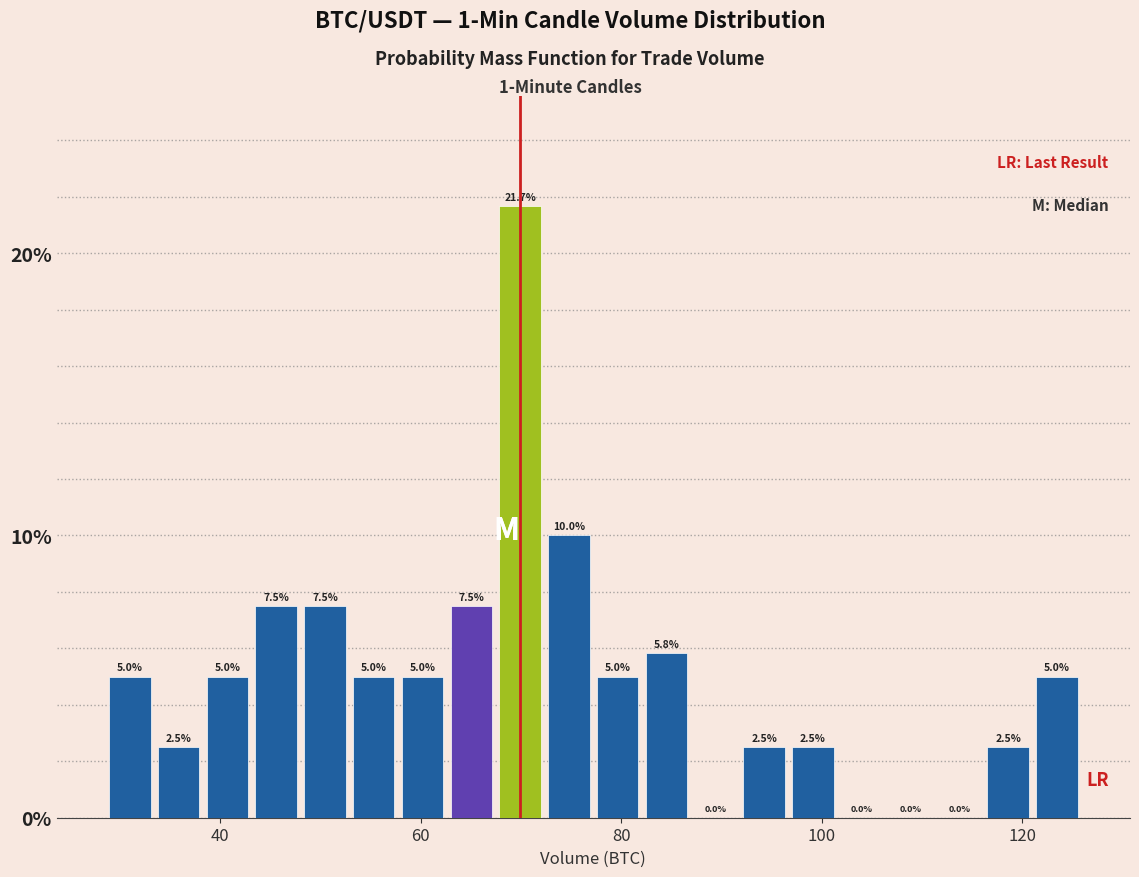

Around what value on the x-axis is the tallest bar? Give the approximate position of its centre, as read against the axis.

70